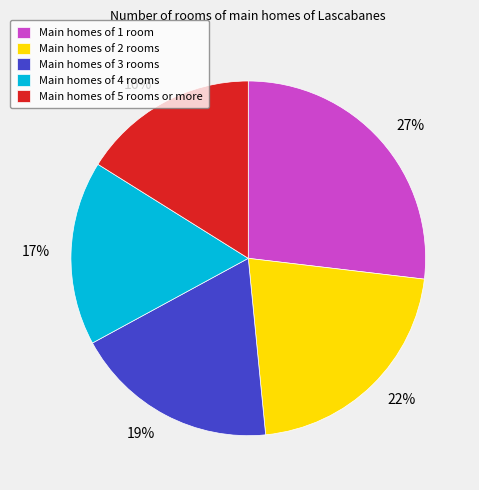

To the nearest percent, what percentage of the pie is Main homes of 3 rooms?

19%